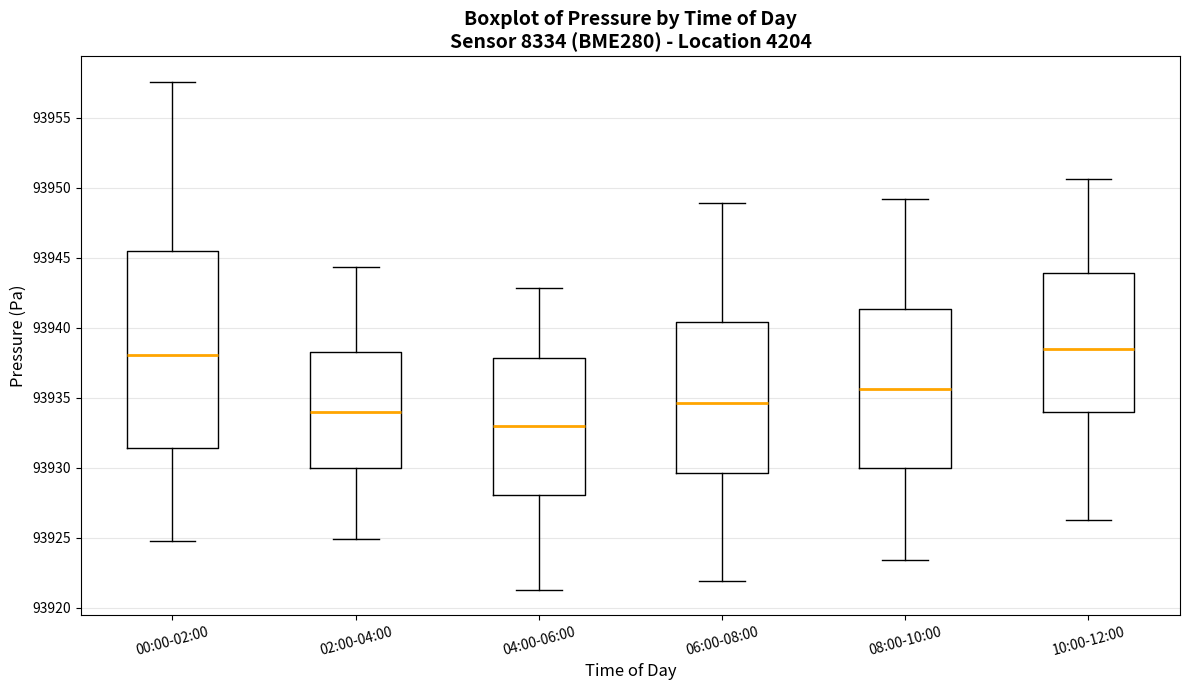

Reading left to right, read every box against the y-axis: the position of its median line, the range the box covers, and the ends of its whiskers. The values are not printed on the chart, so give them approximately, as read against the axis.

00:00-02:00: median 93938.0, box 93931.5 to 93945.5, whiskers 93925.0 to 93957.5
02:00-04:00: median 93934.0, box 93930.0 to 93938.5, whiskers 93925.0 to 93944.5
04:00-06:00: median 93933.0, box 93928.0 to 93938.0, whiskers 93921.5 to 93943.0
06:00-08:00: median 93934.5, box 93929.5 to 93940.5, whiskers 93922.0 to 93949.0
08:00-10:00: median 93935.5, box 93930.0 to 93941.5, whiskers 93923.5 to 93949.0
10:00-12:00: median 93938.5, box 93934.0 to 93944.0, whiskers 93926.5 to 93950.5